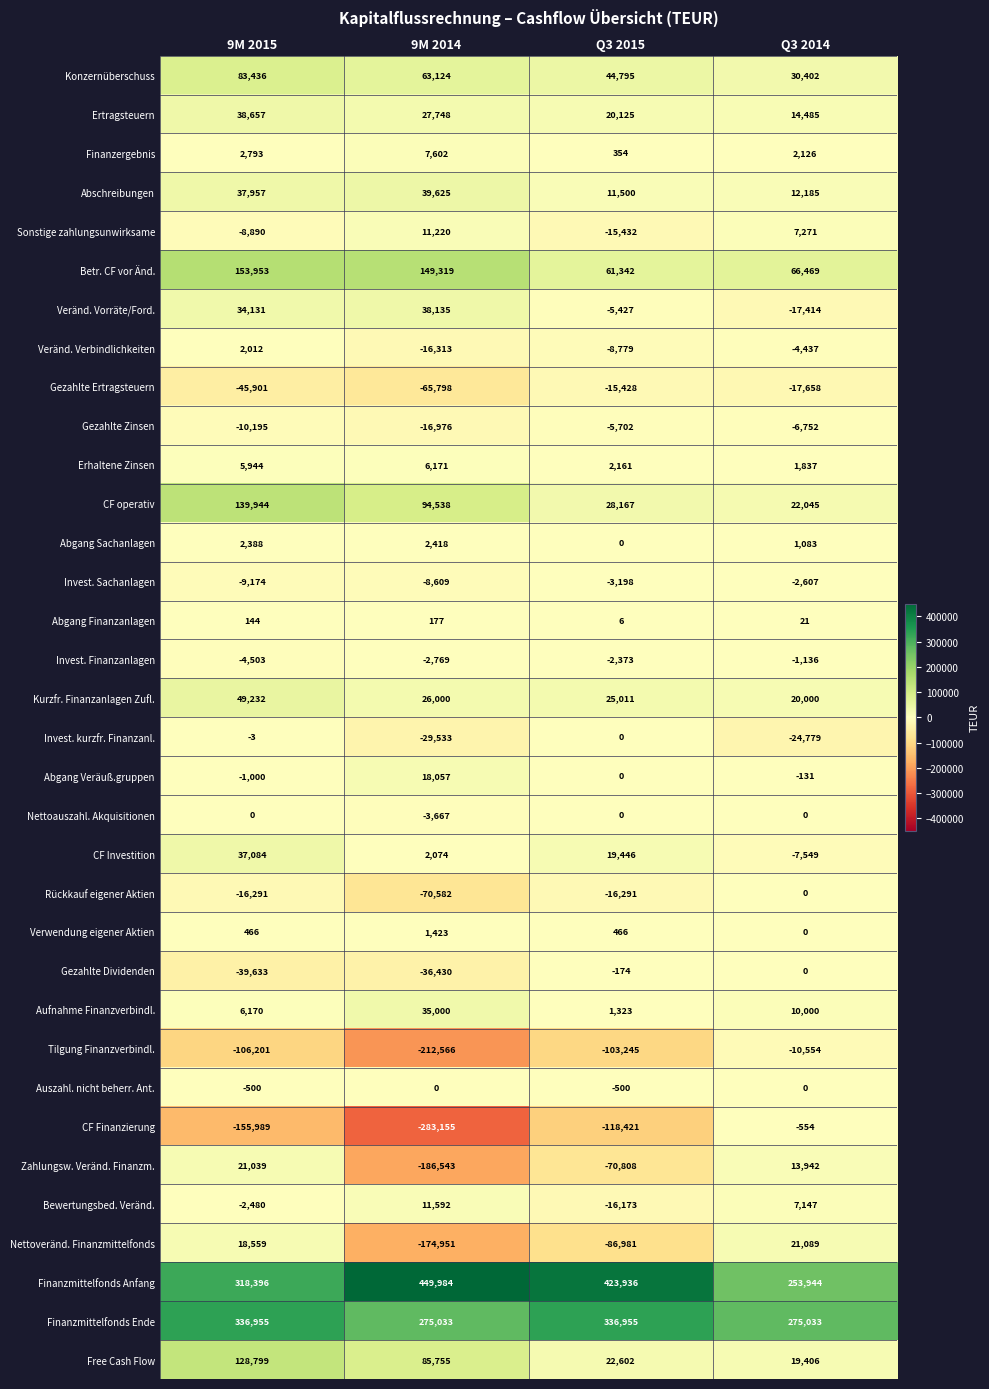

What is the approximate value of Aufnahme Finanzverbindl. at 9M 2015?

6170